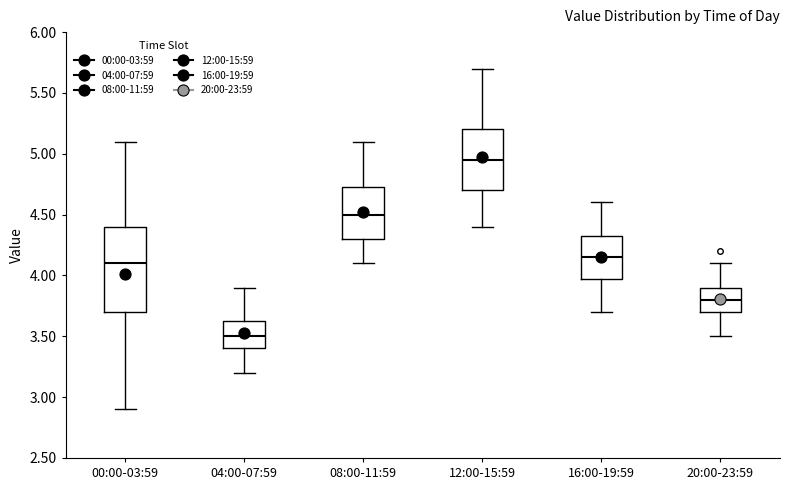

Where does the upper whisker of the box for 16:00-19:59 end on the y-axis? The values are not printed on the chart, so give them approximately, as read against the axis.

4.60